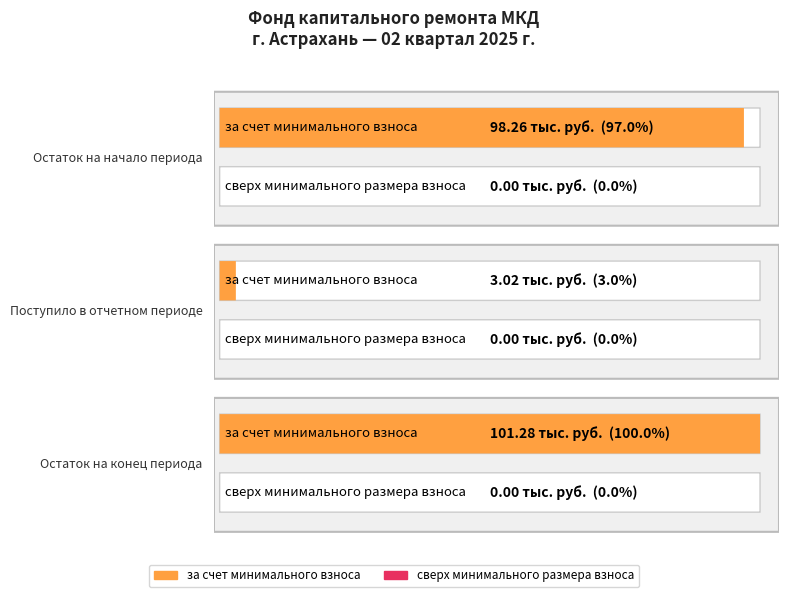

How many series are shown in this chart?

2